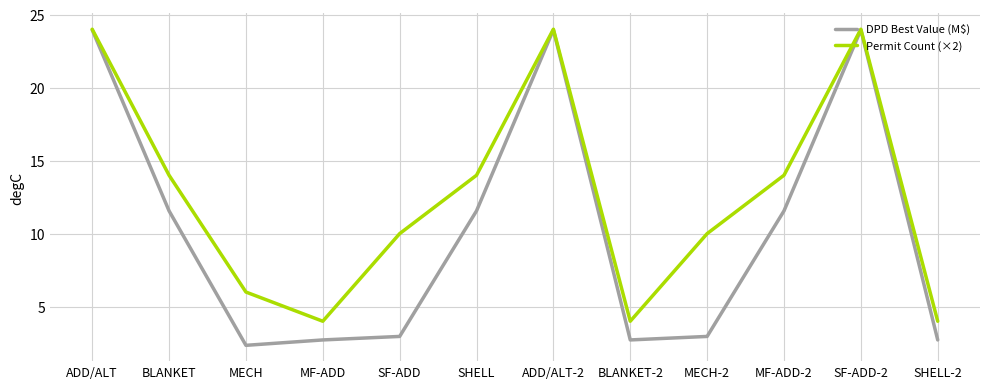

Read the Permit Count (×2) value at SF-ADD-2.

24.0